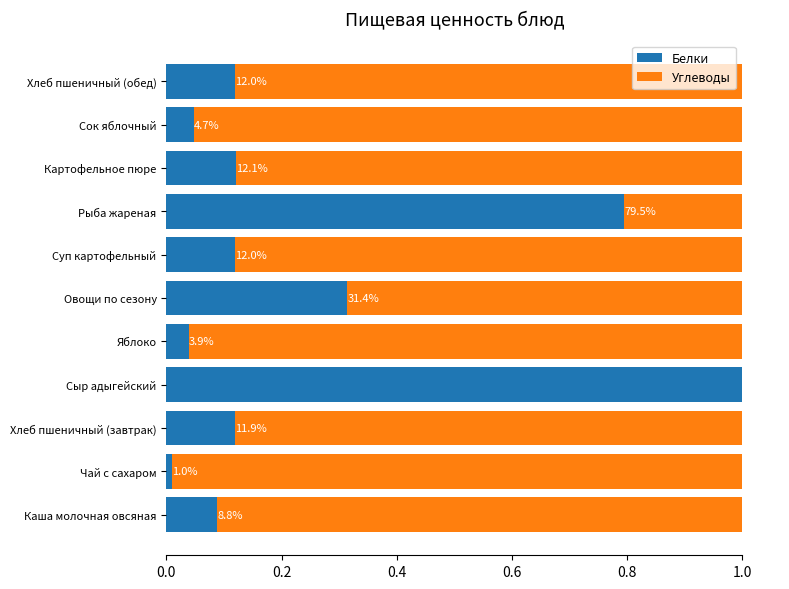

Reading right to left, what are all the values shown in this chart?

Белки: 0.1	0.0	0.1	0.8	0.1	0.3	0.0	1.0	0.1	0.0	0.1
Углеводы: 0.9	1.0	0.9	0.2	0.9	0.7	1.0	0.0	0.9	1.0	0.9